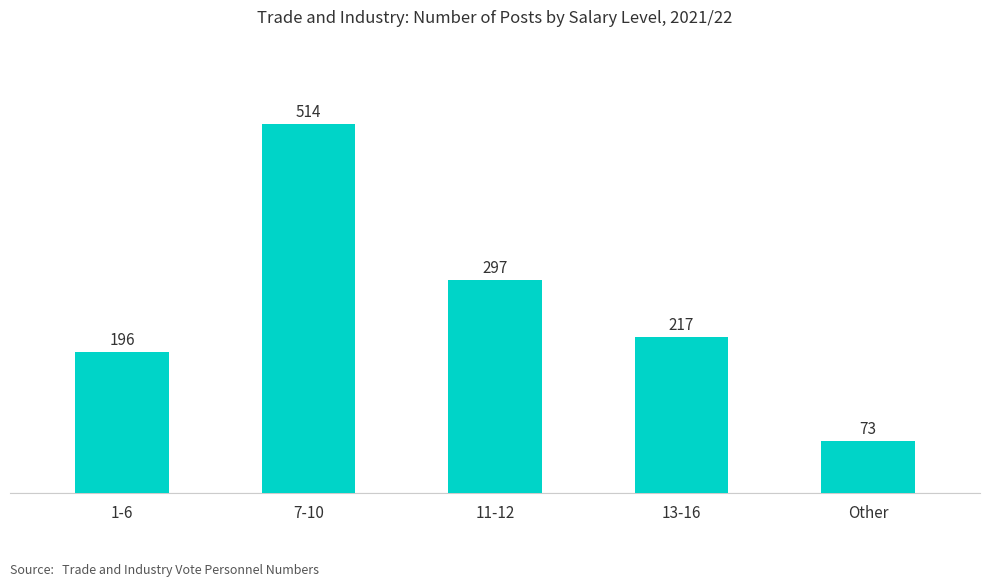

At which category does the chart reach its minimum across all series?

Other